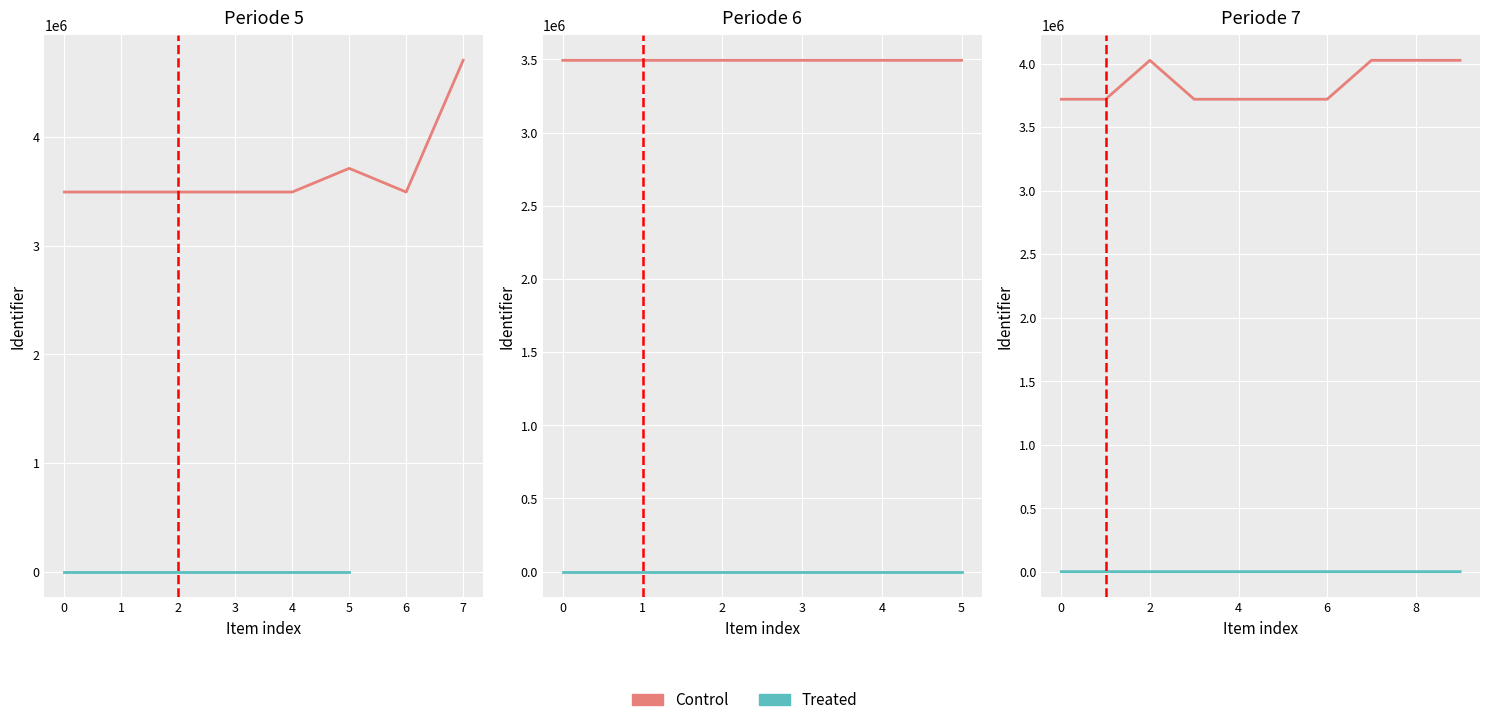

True or false: Treated and Control intersect in this chart.

False